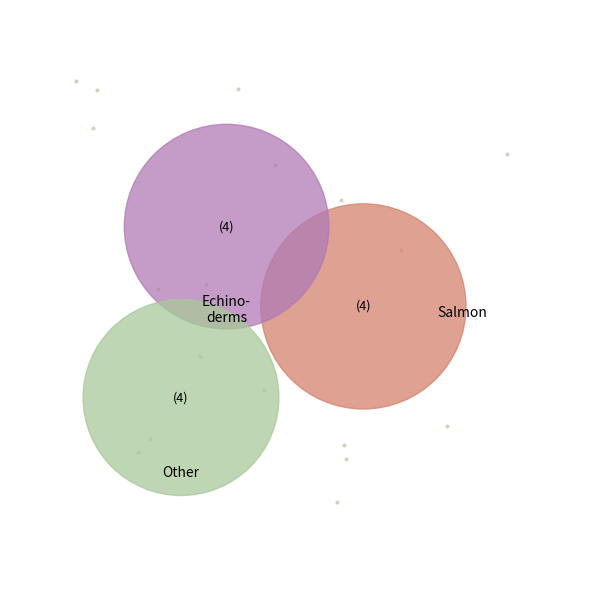

How much of the chart is everything except 4?

96.5%